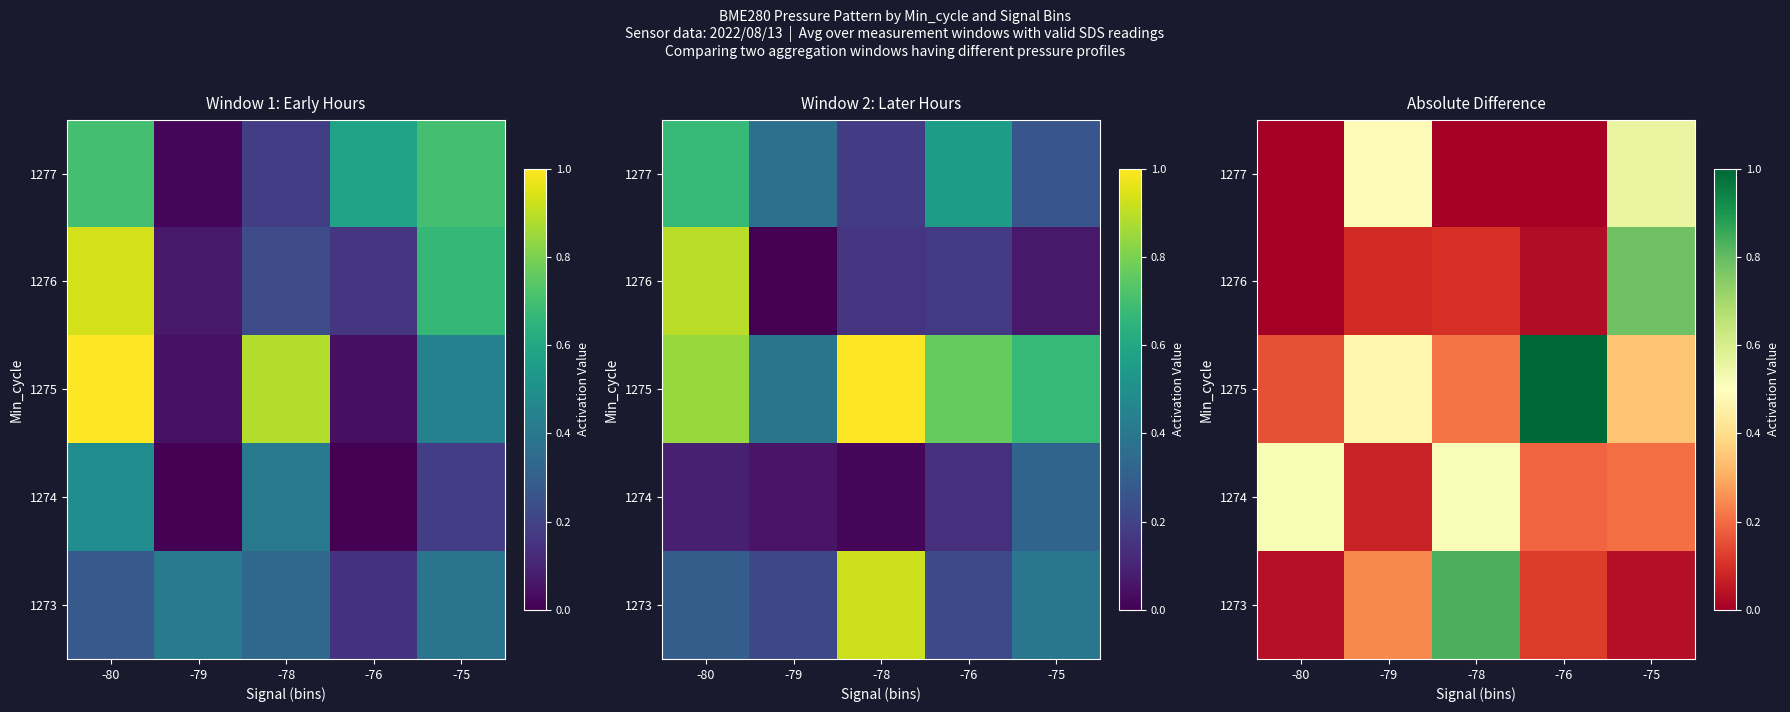

Is the value of 1275 at -75 greater than the value of 1277 at -80?

Yes